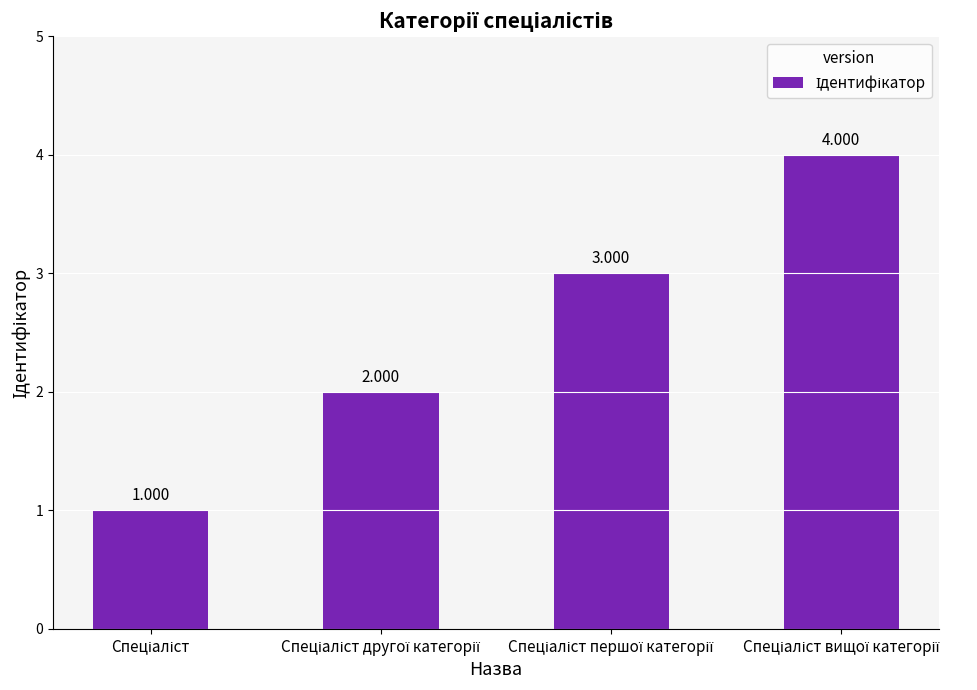

List the labels in order of value, largest first.

Спеціаліст вищої категорії, Спеціаліст першої категорії, Спеціаліст другої категорії, Спеціаліст